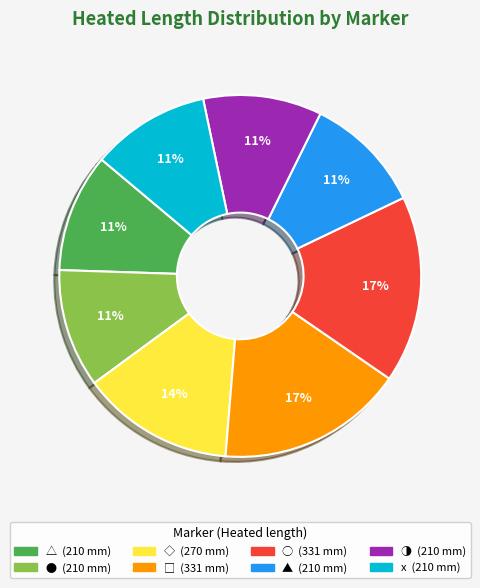

Between ○ and ◑, which is larger?

○